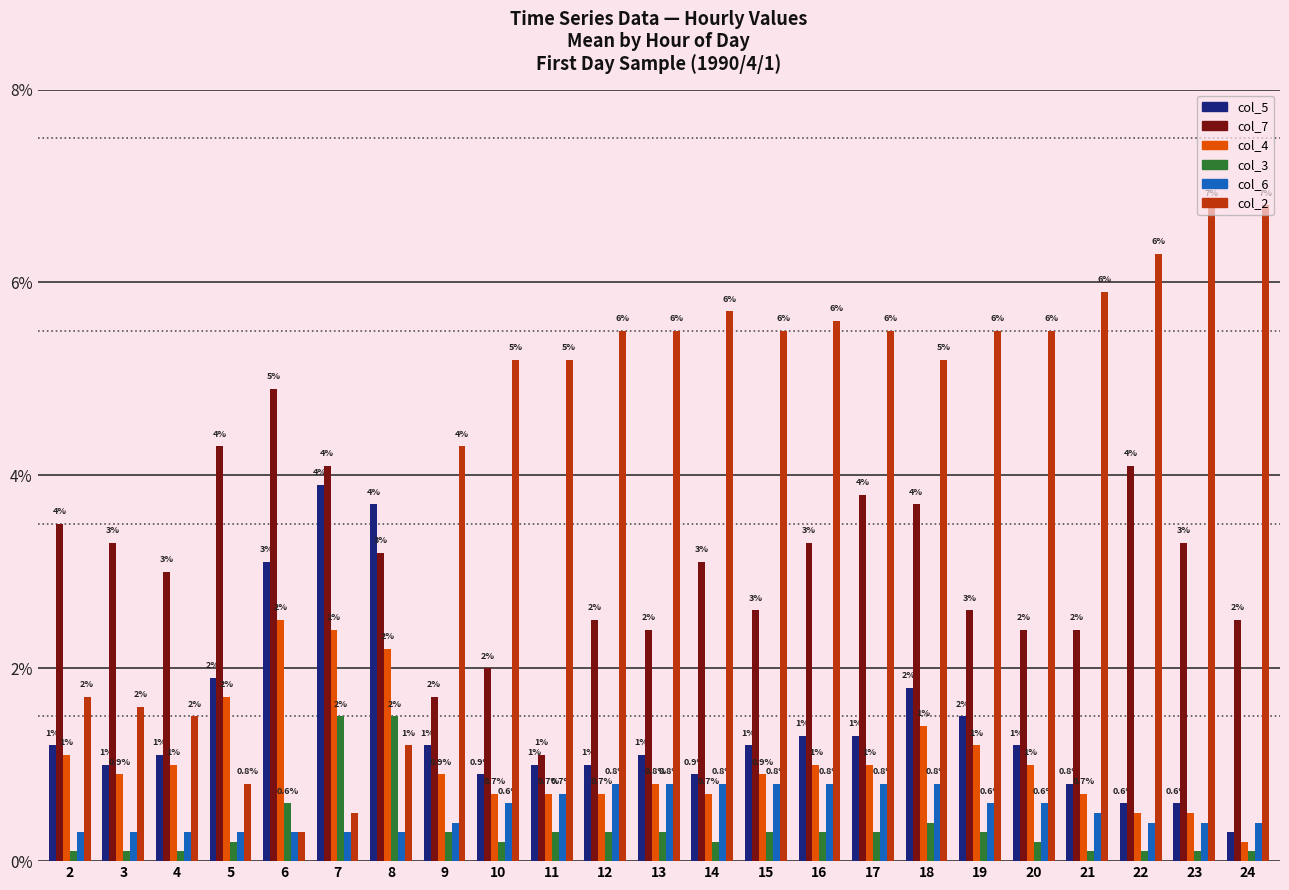

The value of col_7 at 21 is 0.0. True or false?

False